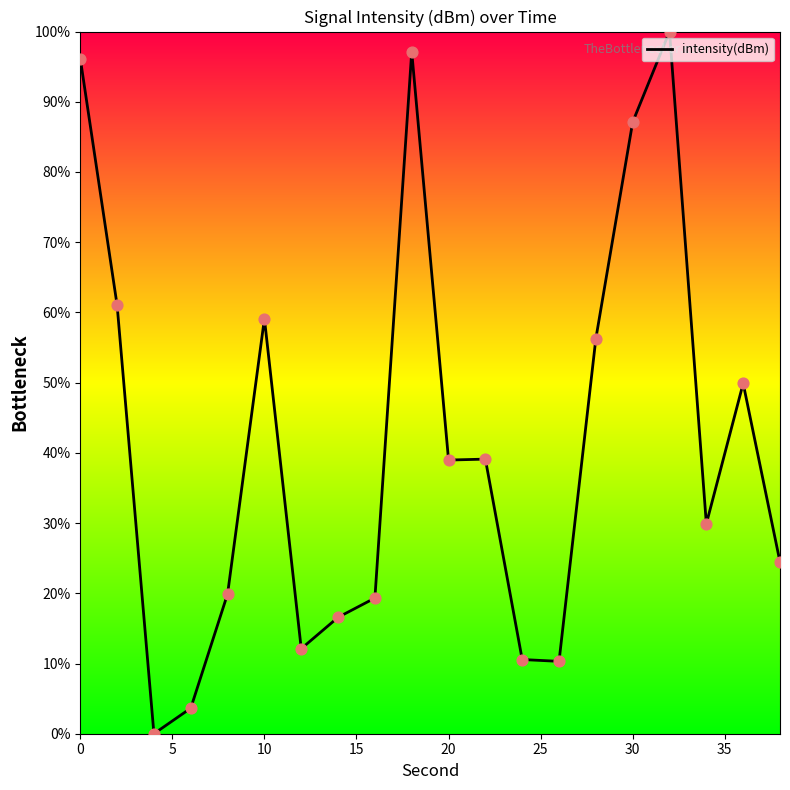

Is this an area chart (filled region under the line)?

Yes